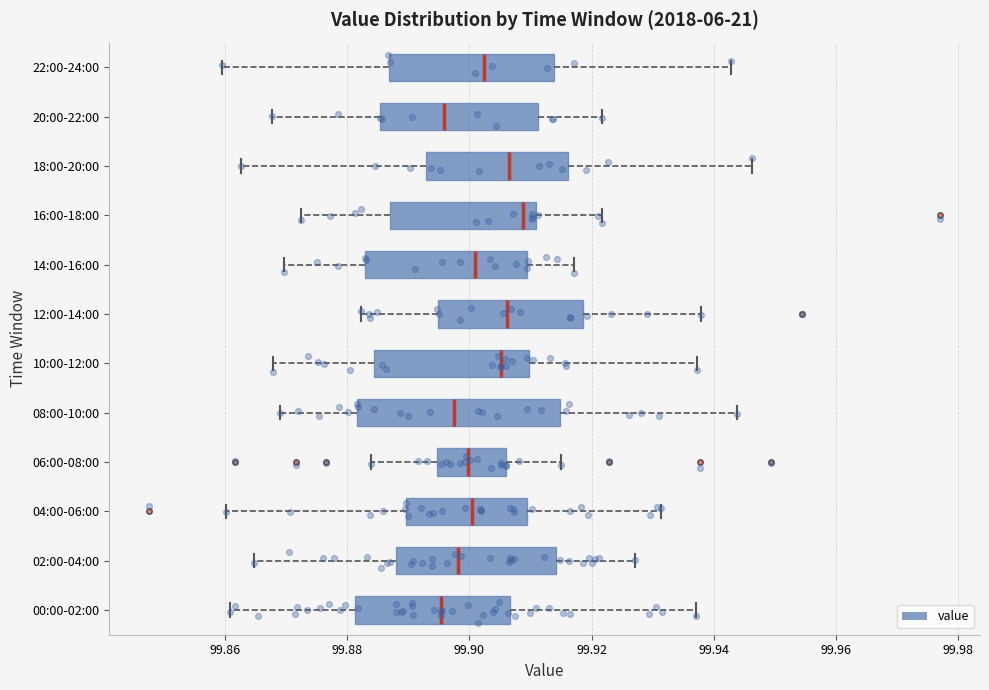

Reading bottom to top, read every box against the x-axis: the position of its median line, the range the box covers, and the ends of its whiskers. The values are not printed on the chart, so give them approximately, as read against the axis.

00:00-02:00: median 99.896, box 99.882 to 99.906, whiskers 99.860 to 99.938
02:00-04:00: median 99.898, box 99.888 to 99.914, whiskers 99.864 to 99.928
04:00-06:00: median 99.900, box 99.890 to 99.910, whiskers 99.860 to 99.932
06:00-08:00: median 99.900, box 99.894 to 99.906, whiskers 99.884 to 99.916
08:00-10:00: median 99.898, box 99.882 to 99.914, whiskers 99.868 to 99.944
10:00-12:00: median 99.906, box 99.884 to 99.910, whiskers 99.868 to 99.938
12:00-14:00: median 99.906, box 99.894 to 99.918, whiskers 99.882 to 99.938
14:00-16:00: median 99.902, box 99.884 to 99.910, whiskers 99.870 to 99.918
16:00-18:00: median 99.908, box 99.888 to 99.910, whiskers 99.872 to 99.922
18:00-20:00: median 99.906, box 99.892 to 99.916, whiskers 99.862 to 99.946
20:00-22:00: median 99.896, box 99.886 to 99.912, whiskers 99.868 to 99.922
22:00-24:00: median 99.902, box 99.886 to 99.914, whiskers 99.860 to 99.942